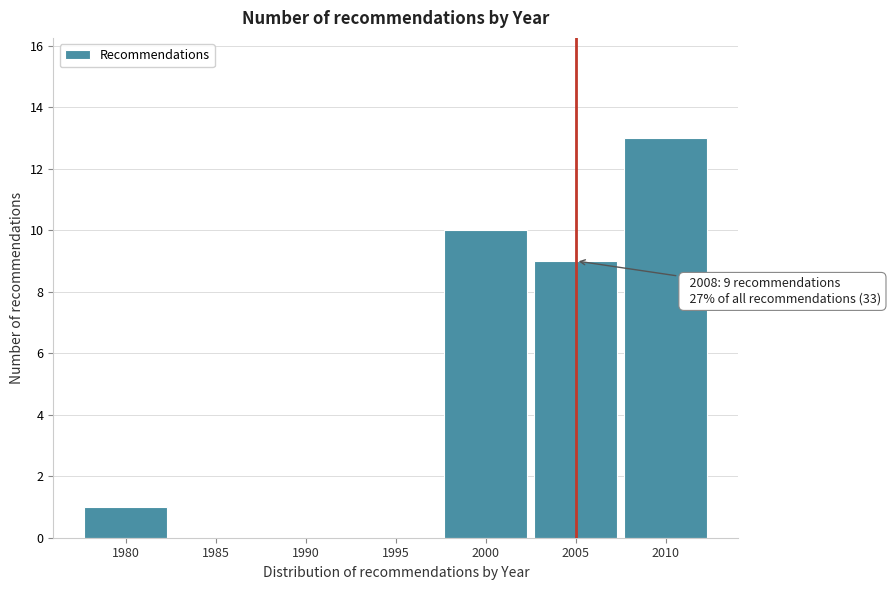

Reading left to right, transcribe all the data shown in this chart.

1980=1	1985=0	1990=0	1995=0	2000=10	2005=9	2010=13